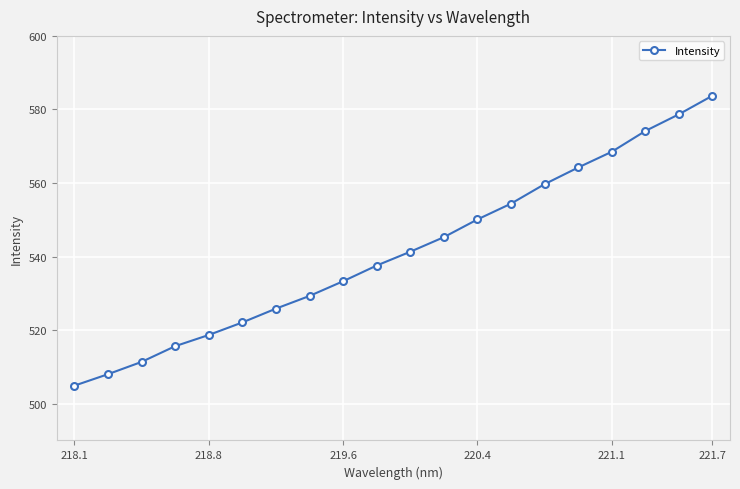

What is the maximum value shown in the chart?

583.7